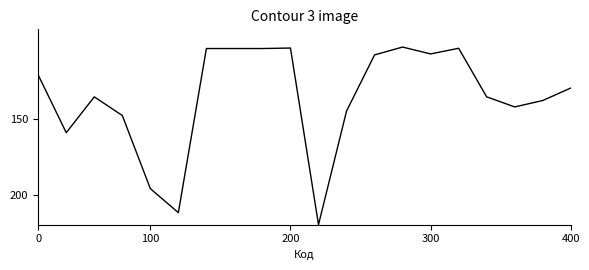

What is the smallest value displayed?

101.8